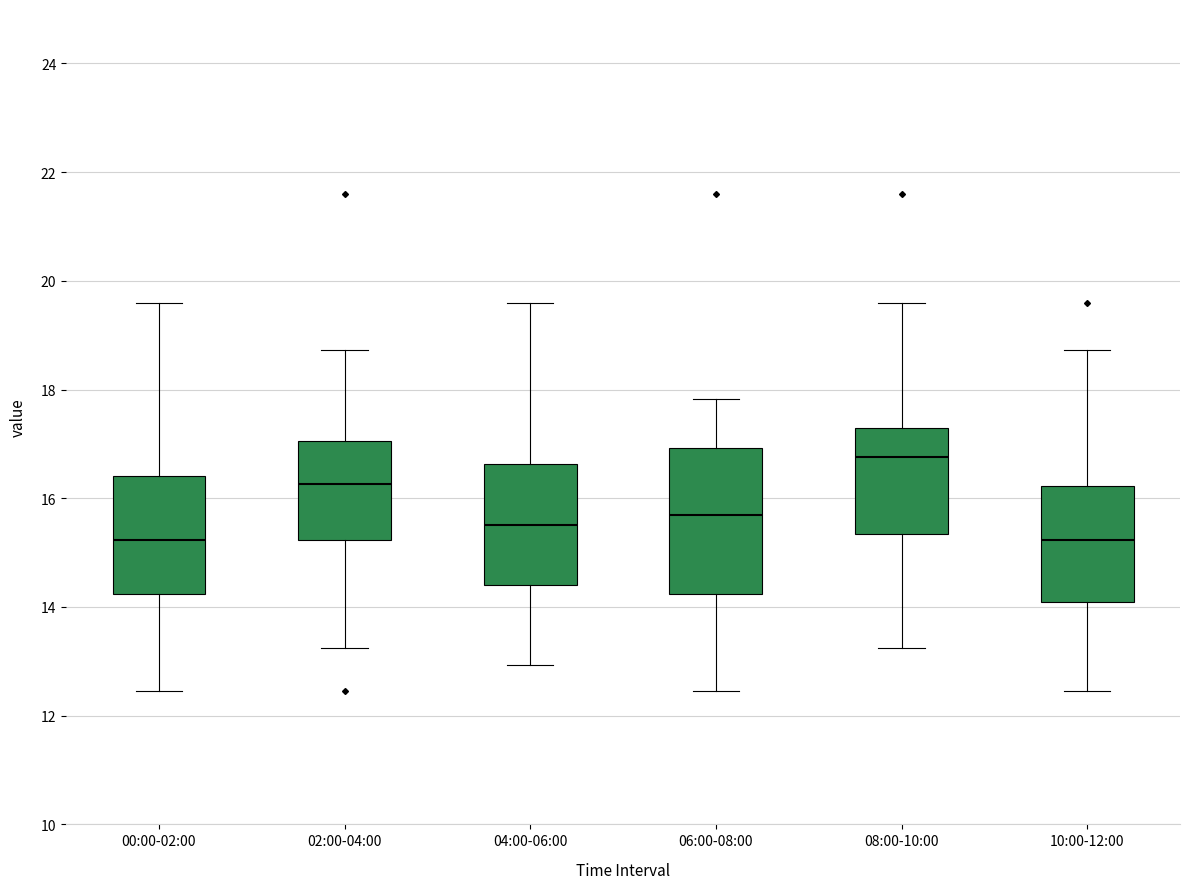

Reading left to right, transcribe this box plot: for each box, give where its median line is, the range the box spans, and where its two whiskers end, as read against the y-axis. The values are not printed on the chart, so give them approximately, as read against the axis.

00:00-02:00: median 15.2, box 14.2 to 16.4, whiskers 12.4 to 19.6
02:00-04:00: median 16.2, box 15.2 to 17.0, whiskers 13.2 to 18.8
04:00-06:00: median 15.6, box 14.4 to 16.6, whiskers 13.0 to 19.6
06:00-08:00: median 15.8, box 14.2 to 17.0, whiskers 12.4 to 17.8
08:00-10:00: median 16.8, box 15.4 to 17.4, whiskers 13.2 to 19.6
10:00-12:00: median 15.2, box 14.2 to 16.2, whiskers 12.4 to 18.8